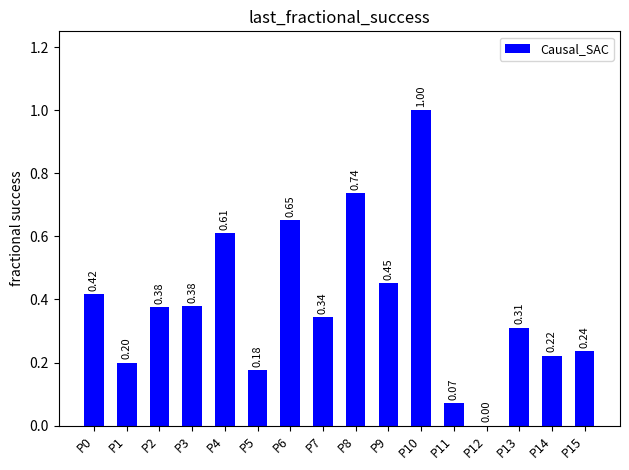

Which has a higher value, P6 or P4?

P6